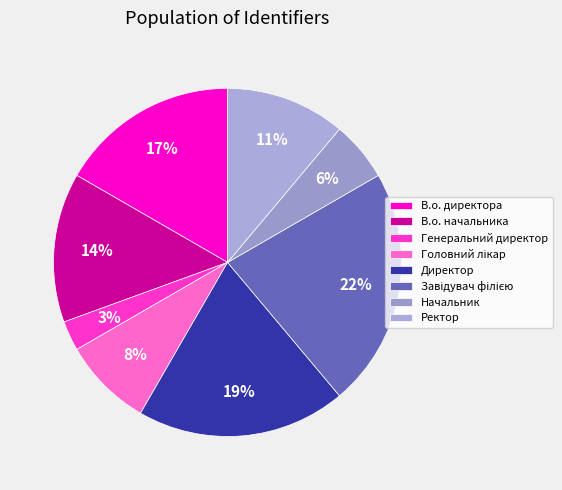

What percentage is the В.о. директора slice, to the nearest percent?

17%